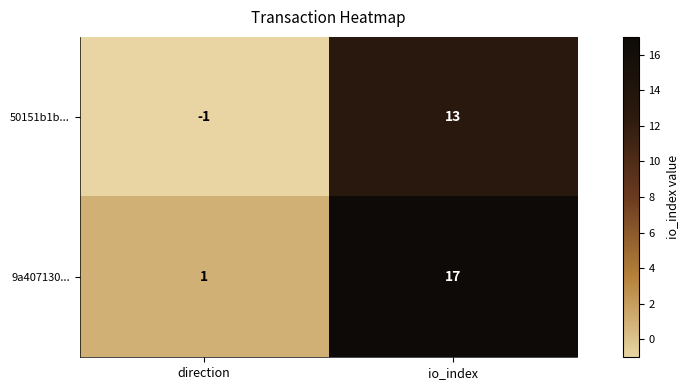

The 50151b1b... series shows -1 at direction. True or false?

True